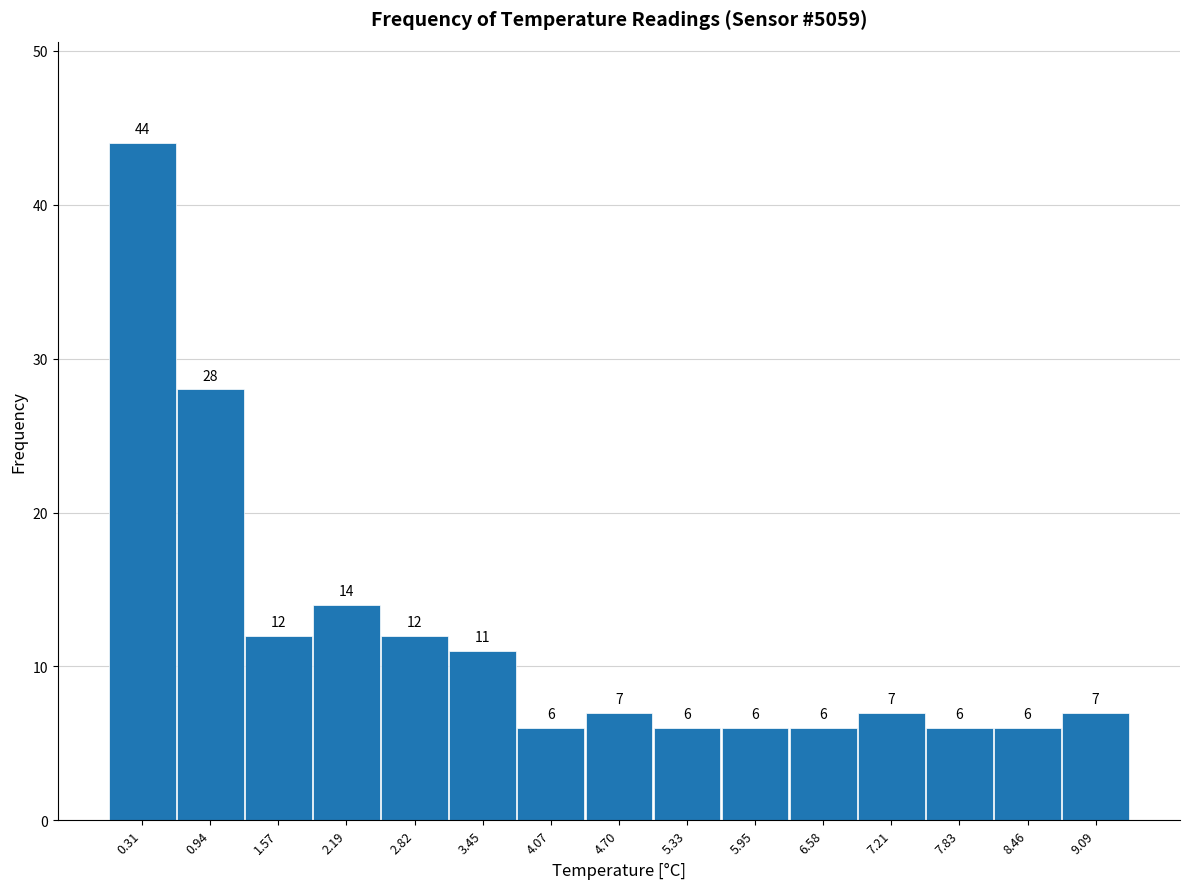

How tall is the bar that spans 1.9 to 2.5 on the x-axis? The bar edges are not printed on the chart, so give them approximately, as read against the axis.

14